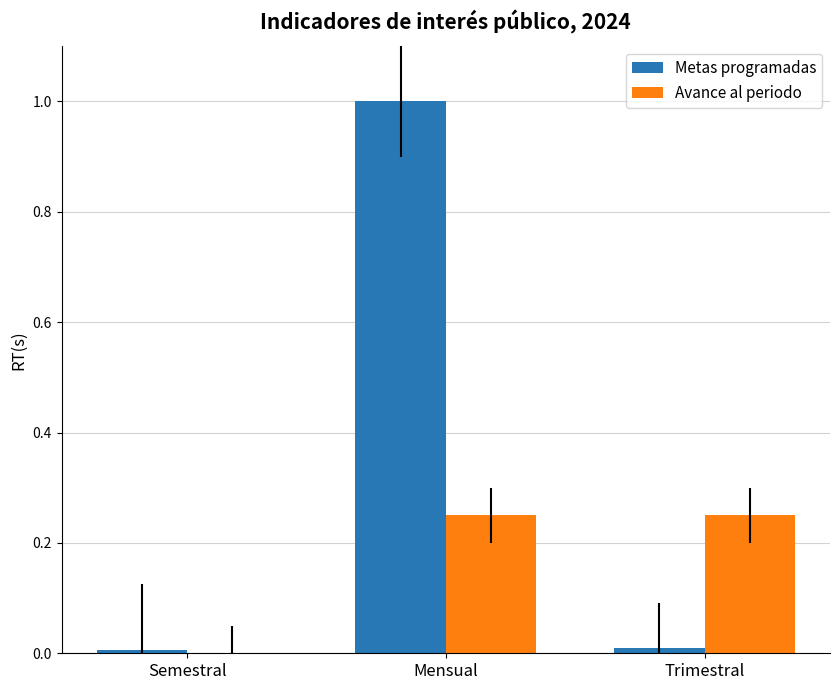

Which series changed the most between Mensual and Trimestral?

Metas programadas